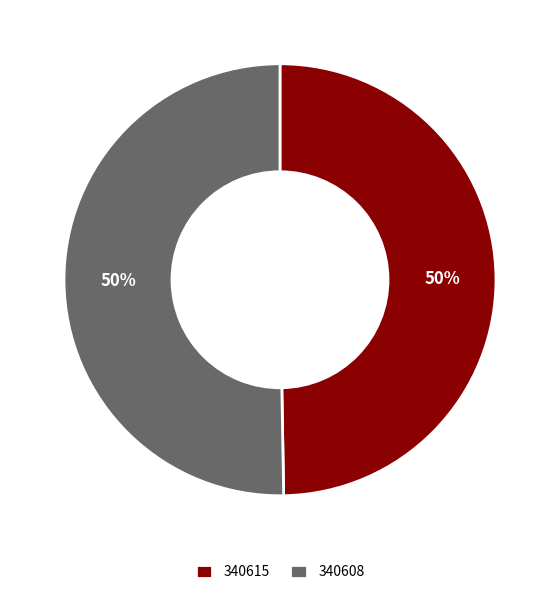

Do 340608 and 340615 together represent more than half of the pie?

Yes